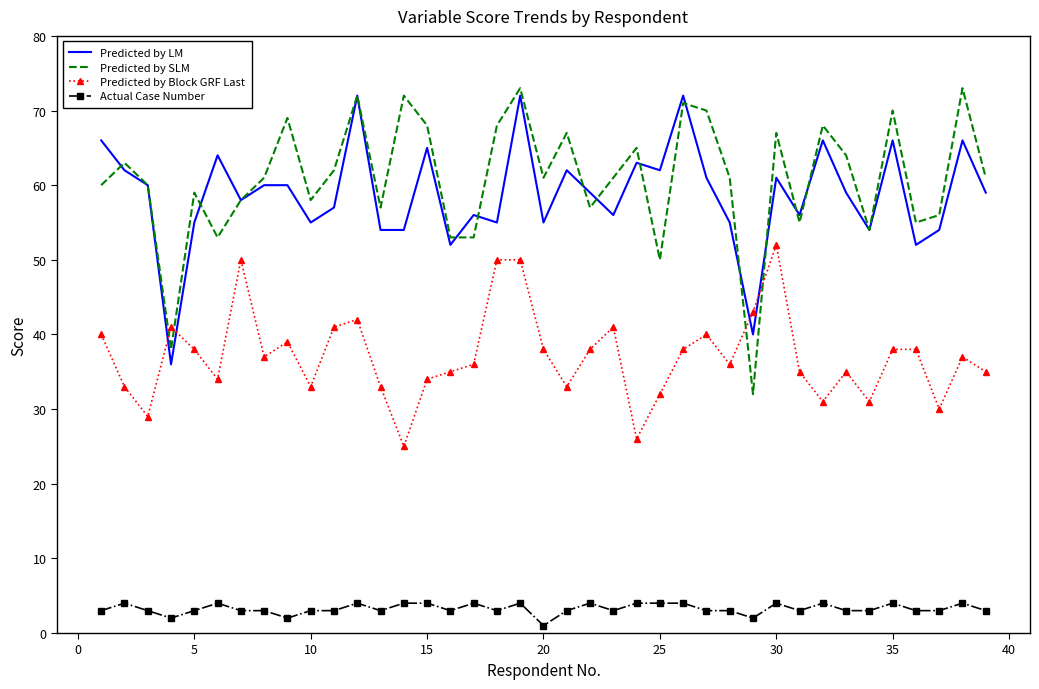

List the series in order of their peak value, lowest first.

Actual Case Number, Predicted by Block GRF Last, Predicted by LM, Predicted by SLM